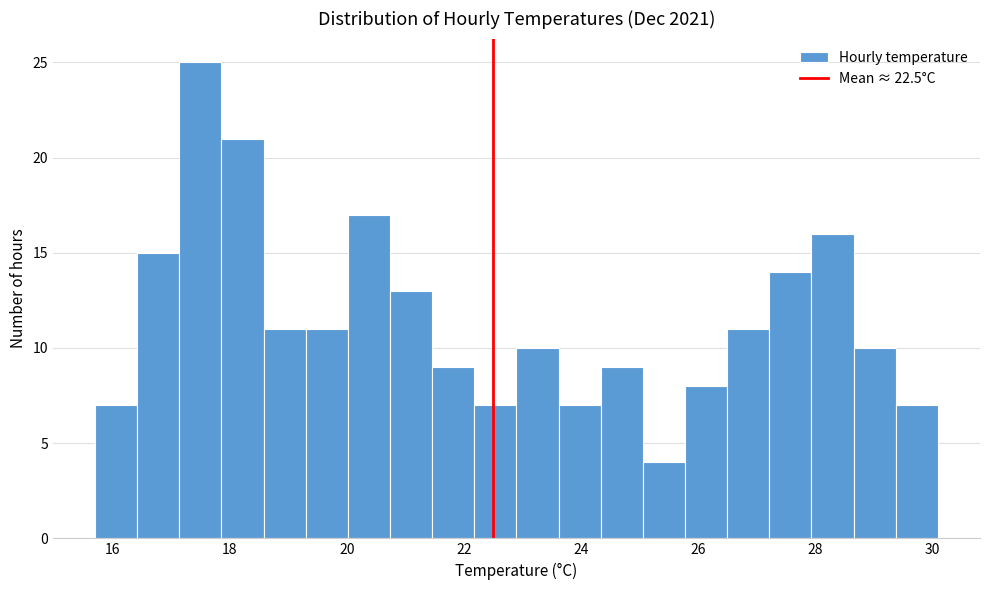

Read against the x-axis, roughly where is the centre of the tallest bar?

17.6